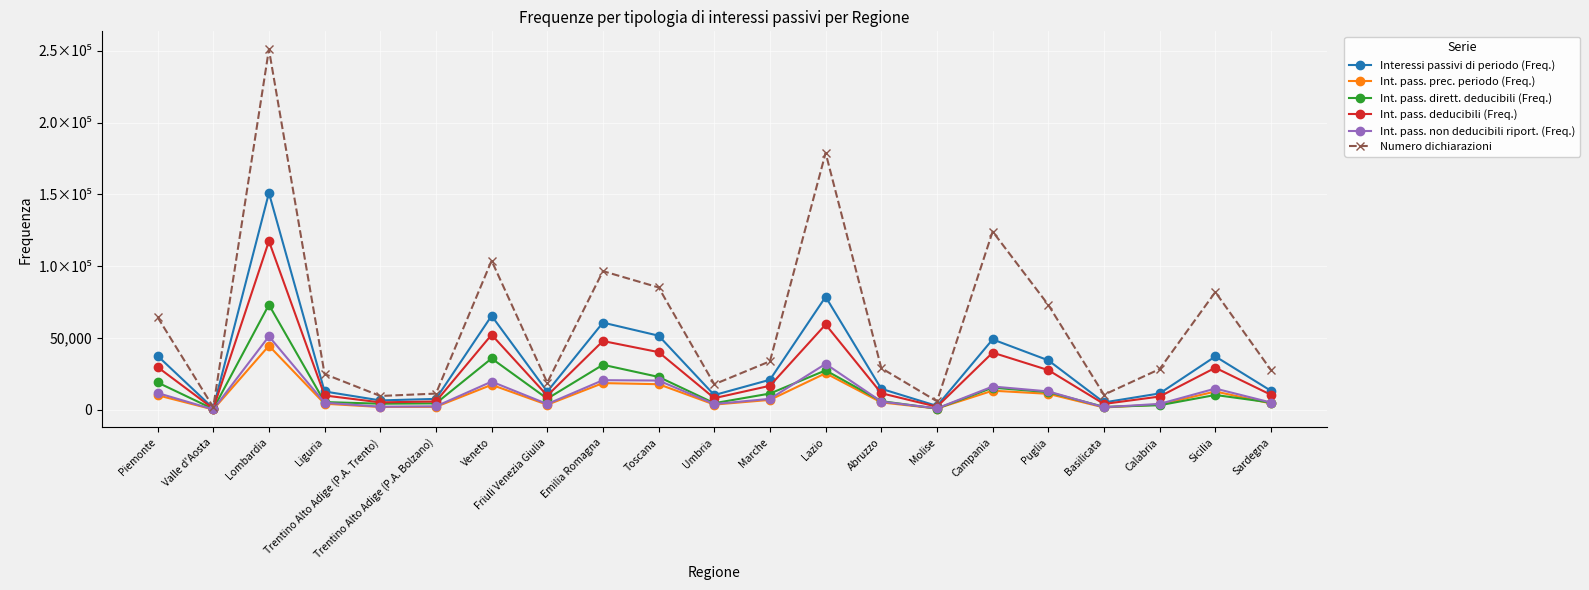

What are all the series names shown in the legend?

Interessi passivi di periodo (Freq.), Int. pass. prec. periodo (Freq.), Int. pass. dirett. deducibili (Freq.), Int. pass. deducibili (Freq.), Int. pass. non deducibili riport. (Freq.), Numero dichiarazioni